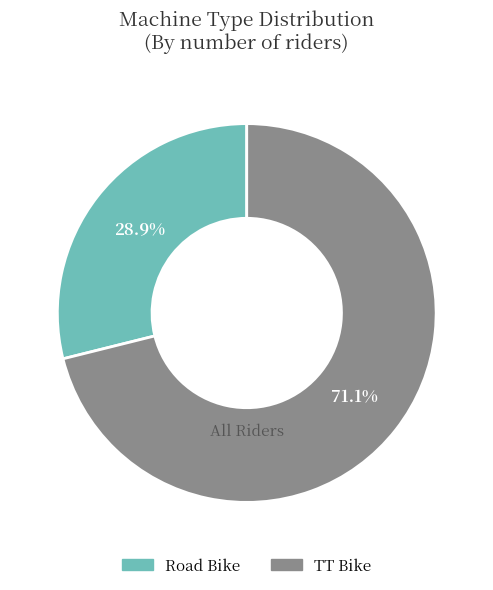

What is the total percentage of Road Bike and TT Bike?

100.0%